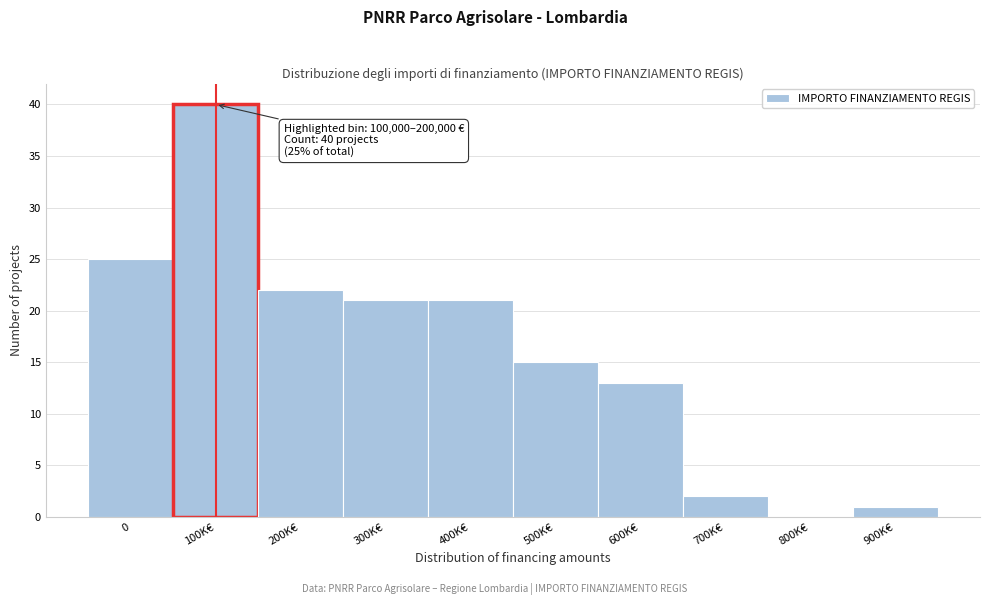

Reading left to right, transcribe all the data shown in this chart.

0=25	100K€=40	200K€=22	300K€=21	400K€=21	500K€=15	600K€=13	700K€=2	800K€=0	900K€=1